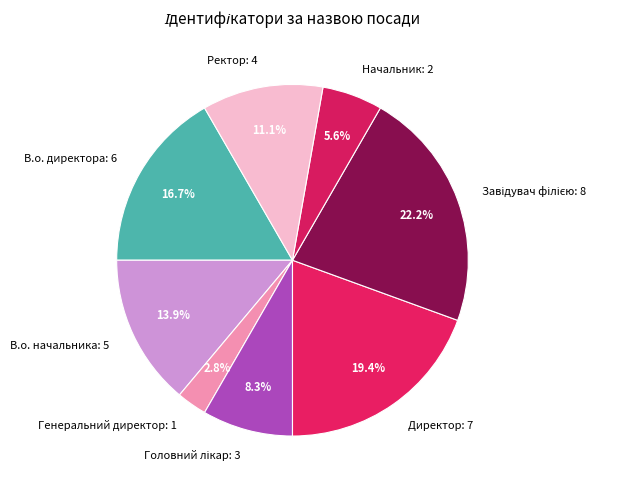

To the nearest percent, what is the average slice percentage?

12%